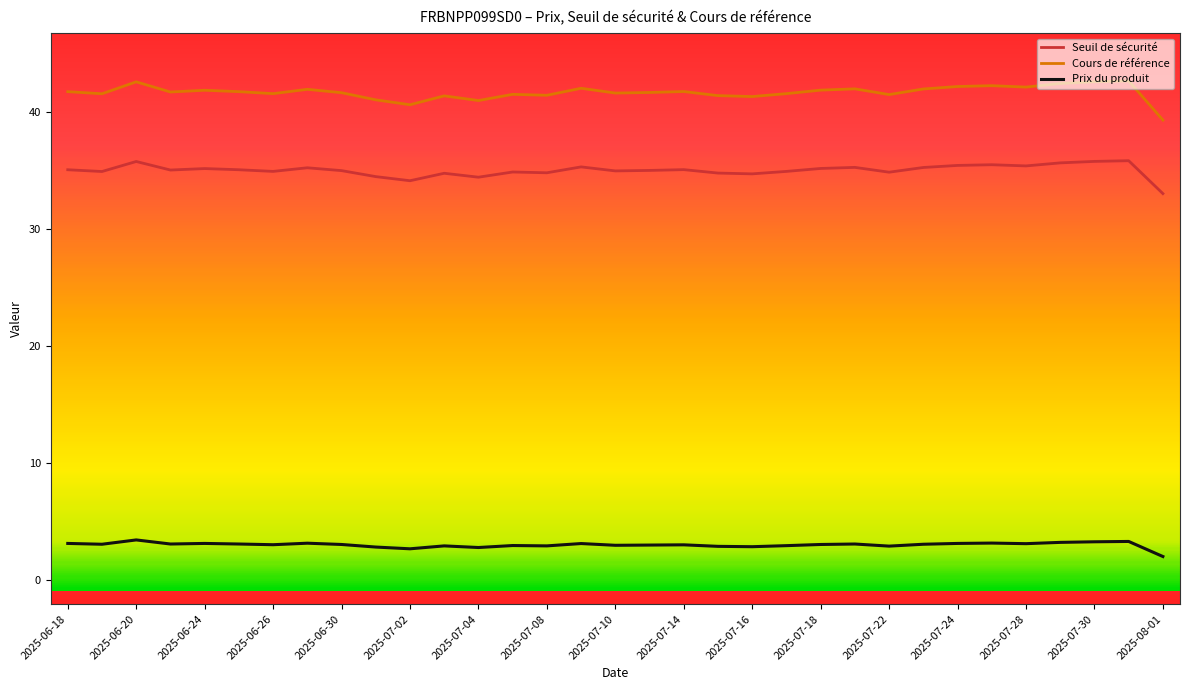

True or false: Seuil de sécurité and Cours de référence cross at least once.

False